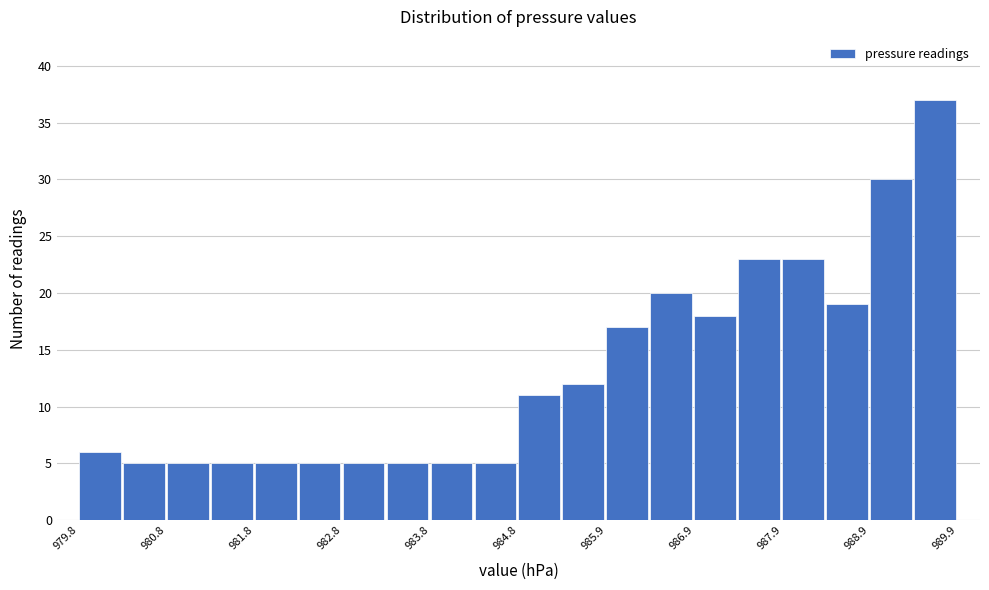

Around what value on the x-axis is the tallest bar? Give the approximate position of its centre, as read against the axis.

989.6